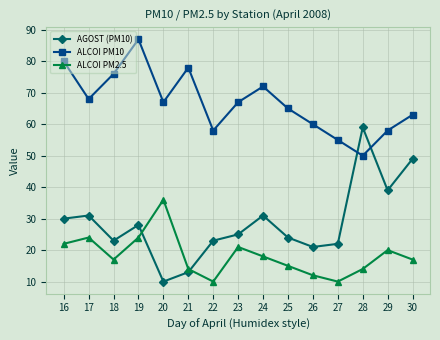

What is the minimum value for AGOST (PM10)?

10